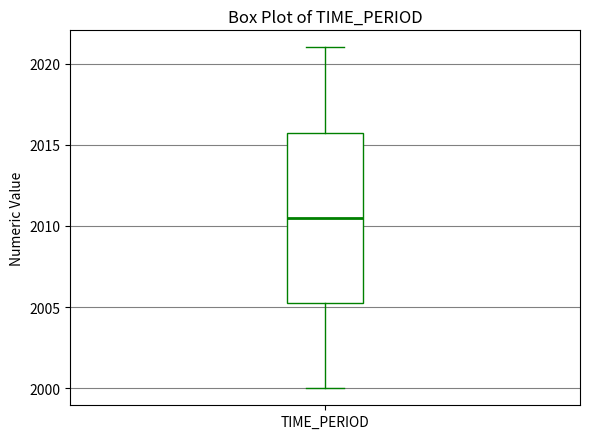

Transcribe this box plot: give where the median line is, the range the box spans, and where the two whiskers end, as read against the y-axis. The values are not printed on the chart, so give them approximately, as read against the axis.

median 2010.5, box 2005.5 to 2016.0, whiskers 2000.0 to 2021.0